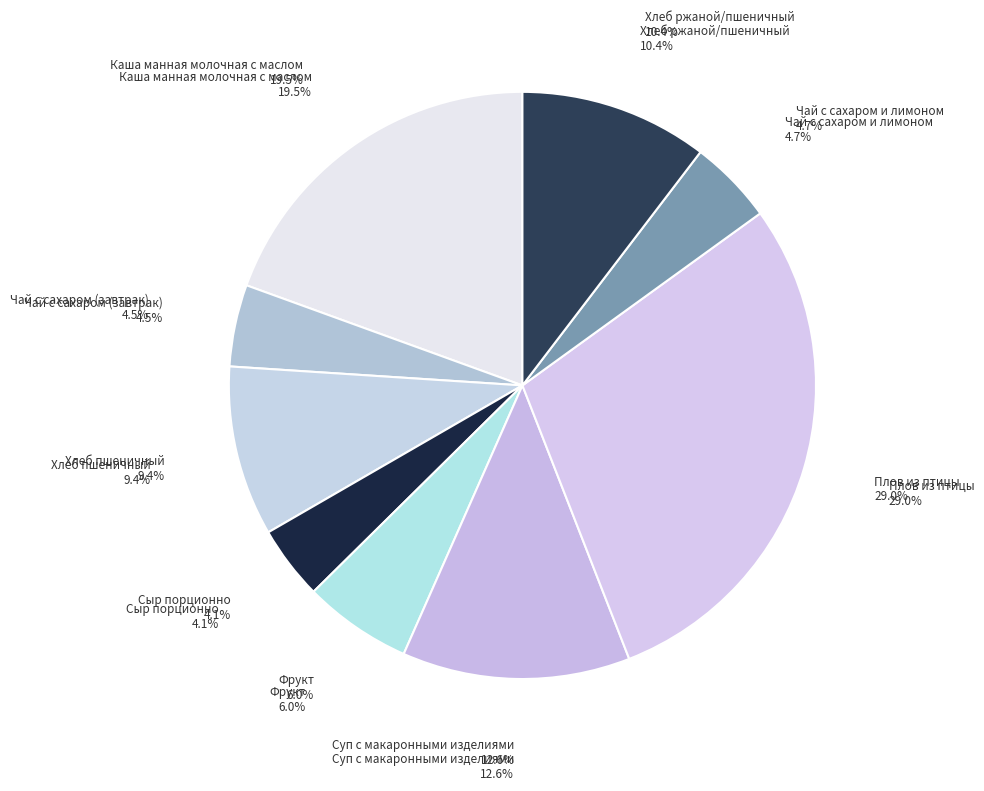

Combined, do Суп с макаронными изделиями and Хлеб пшеничный account for over 50%?

No